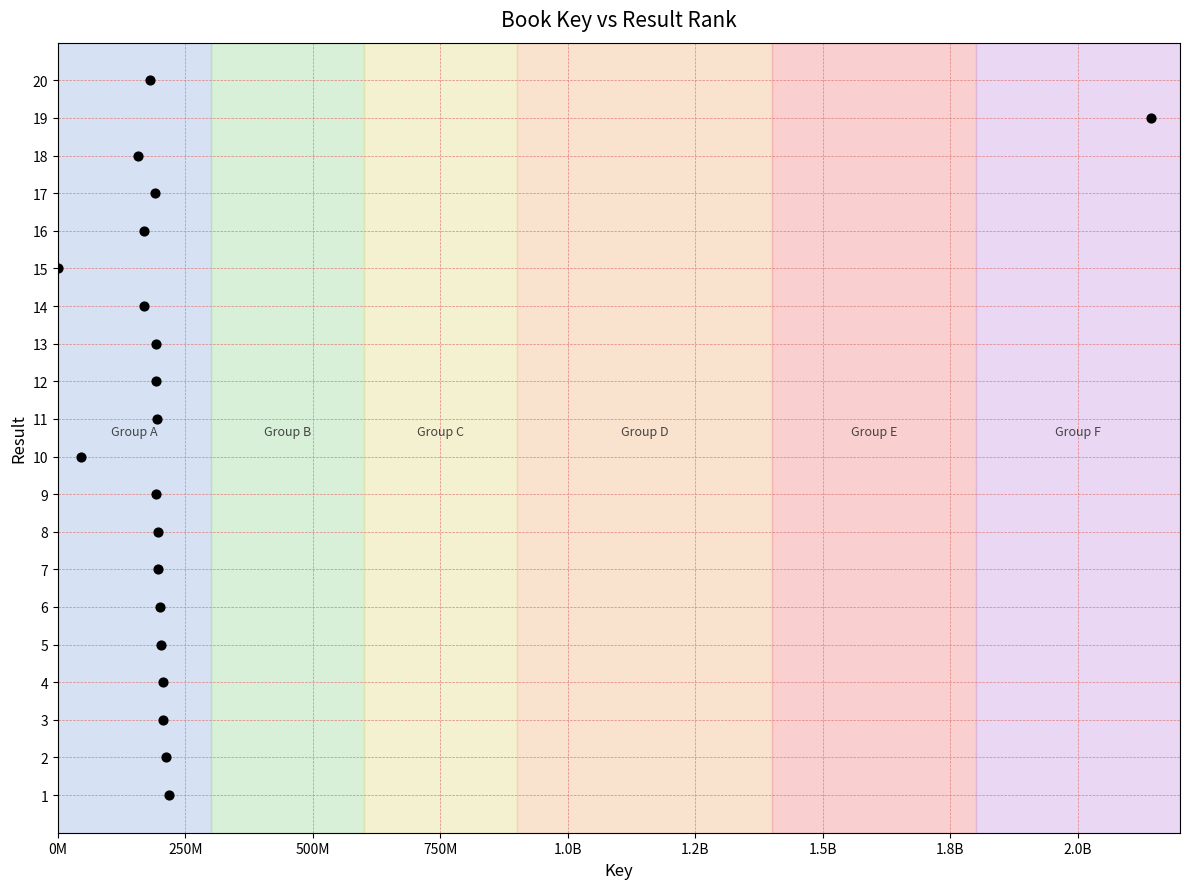

What is the range of Y values (max minus min)?

19